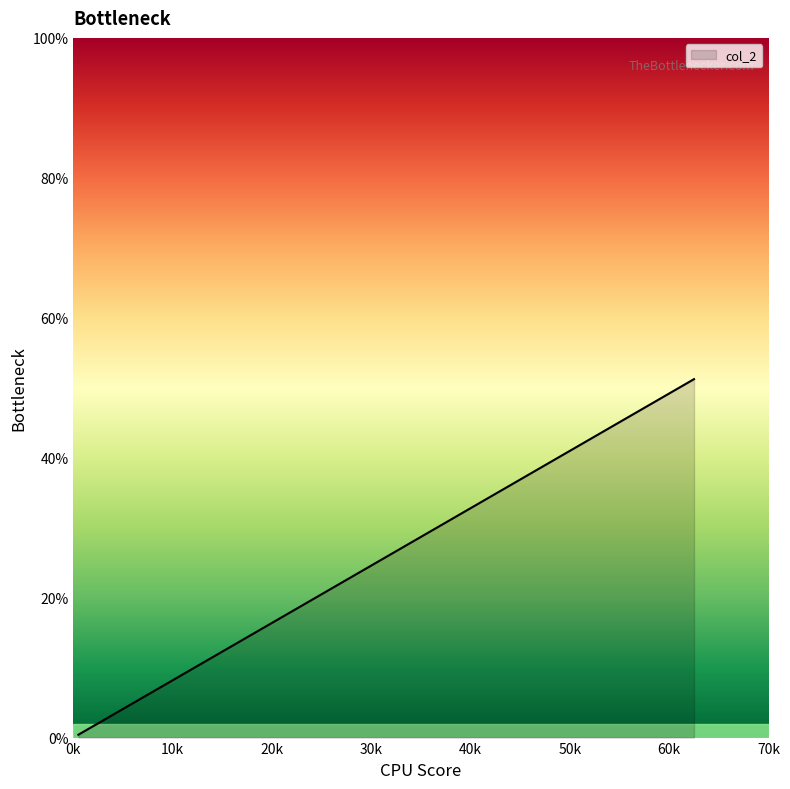

What is the label of the 4th point from the right?

0.5